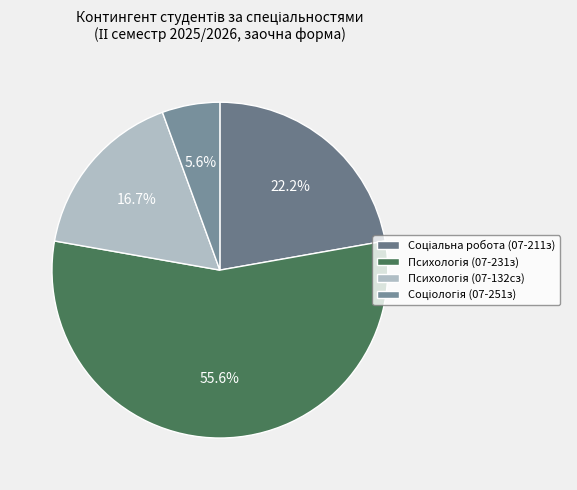

Rank the categories by value from lowest to highest.

Соціологія (07-251з), Психологія (07-132сз), Соціальна робота (07-211з), Психологія (07-231з)